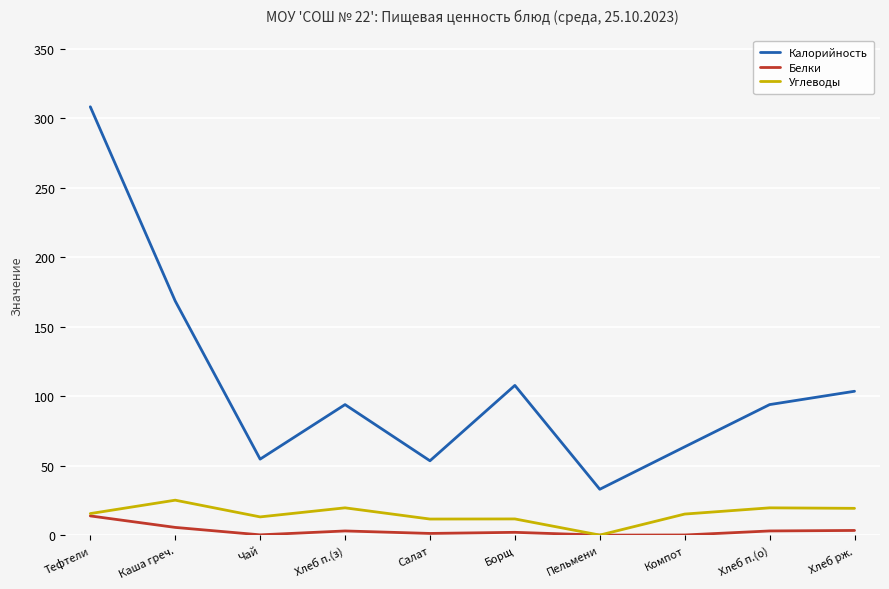

Which series has the largest total across all categories?

Калорийность